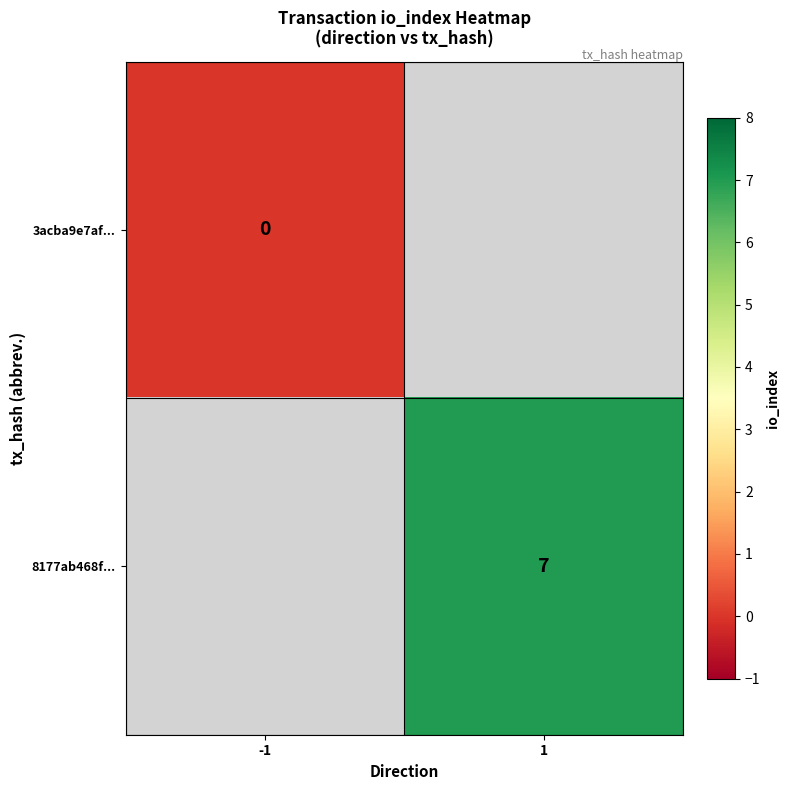

True or false: 8177ab468f... has a value of 9 at 1.

False